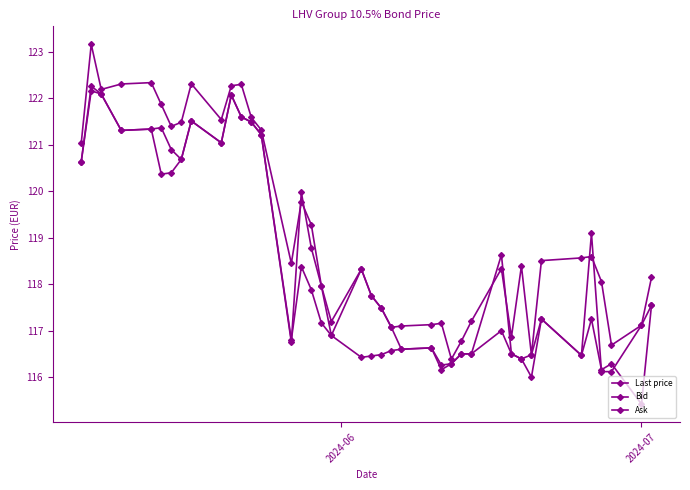

Reading left to right, extract all data points from this chart.

Last price: 120.6	122.2	122.1	121.3	121.3	121.4	120.9	120.7	121.5	121.0	122.1	121.6	121.5	121.2	116.8	120.0	118.8	118.0	116.9	118.3	117.8	117.5	117.1	116.6	116.6	116.2	116.3	116.5	116.5	118.6	116.5	116.4	116.5	117.2	116.5	119.1	116.1	116.1	117.1	117.5
Bid: 120.6	122.3	122.1	121.3	121.3	120.4	120.4	120.7	121.5	121.0	122.1	121.6	121.5	121.2	116.8	118.4	117.9	117.2	116.9	116.4	116.5	116.5	116.6	116.6	116.6	116.3	116.3	116.5	116.5	117.0	116.5	116.4	116.0	117.2	116.5	117.2	116.2	116.3	115.4	117.5
Ask: 121.0	123.2	122.2	122.3	122.3	121.9	121.4	121.5	122.3	121.5	122.3	122.3	121.6	121.3	118.5	119.8	119.3	118.0	117.2	118.3	117.8	117.5	117.1	117.1	117.1	117.2	116.4	116.8	117.2	118.3	116.9	118.4	116.5	118.5	118.6	118.6	118.1	116.7	117.1	118.1